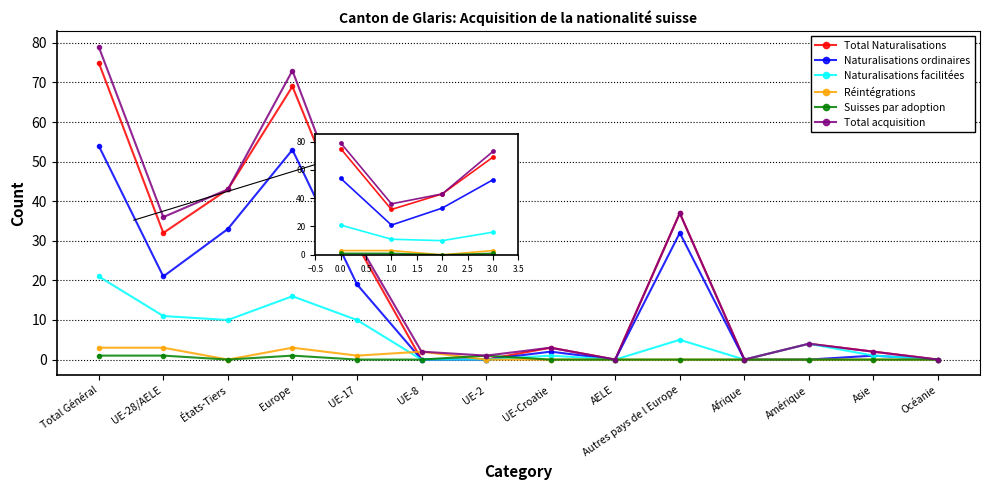

What is the difference between the maximum and minimum values in the Total acquisition series?

79